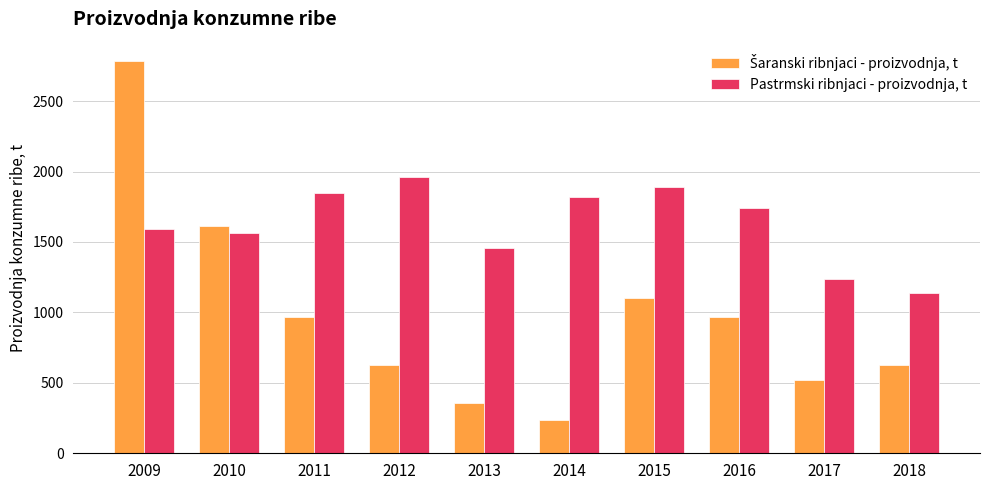

How many data points does each series have?

10